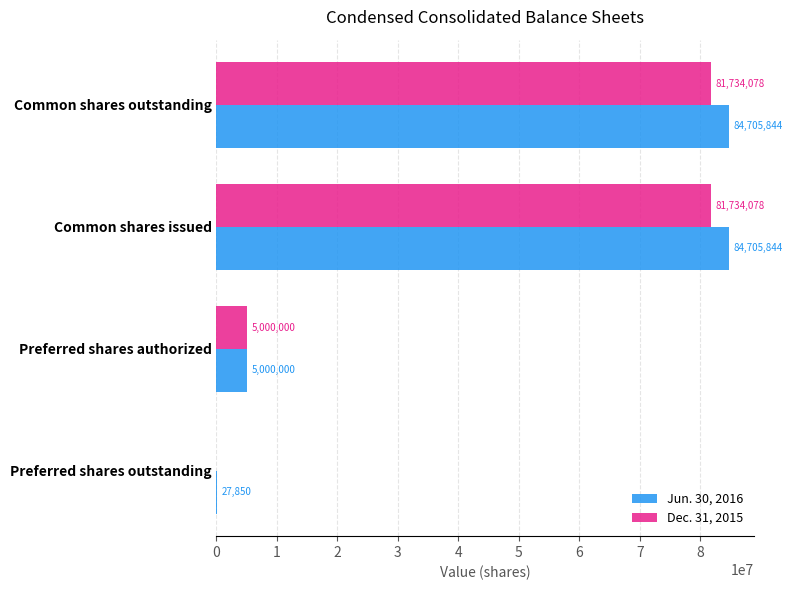

Which series has the largest total across all categories?

Jun. 30, 2016